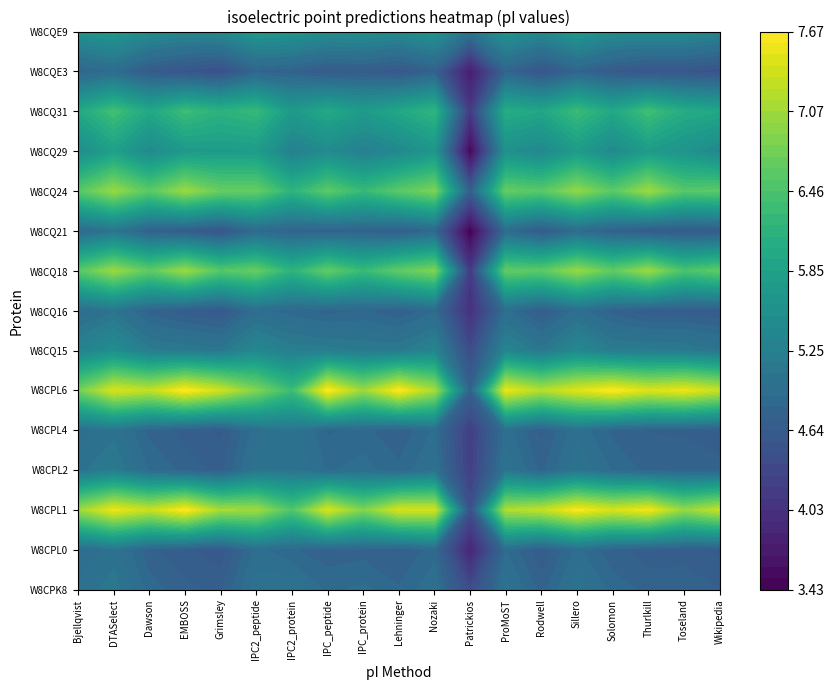

What is the difference between the maximum and minimum values in the tr|W8CPL0|W8CPL0_9CAUD series?

1.2